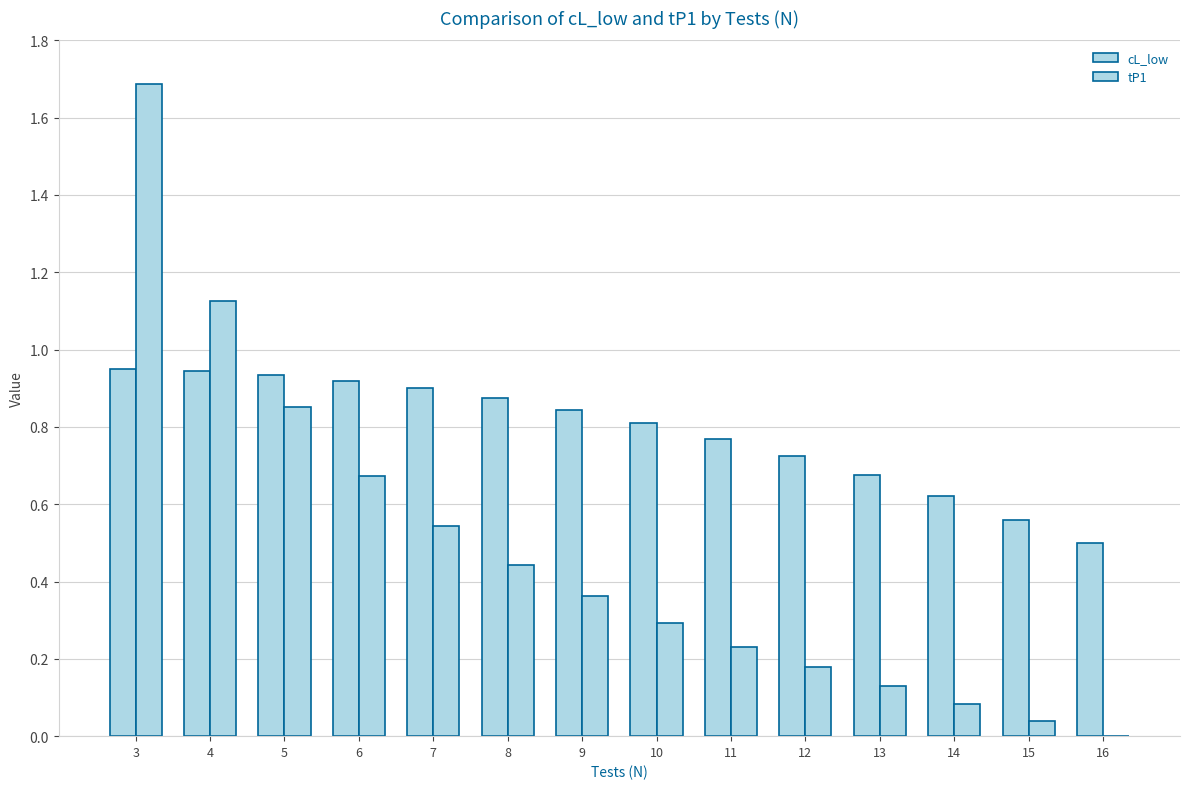

Reading right to left, extract all data points from this chart.

cL_low: 16=0.5	15=0.6	14=0.6	13=0.7	12=0.7	11=0.8	10=0.8	9=0.8	8=0.9	7=0.9	6=0.9	5=0.9	4=0.9	3=0.9
tP1: 16=0.0	15=0.0	14=0.1	13=0.1	12=0.2	11=0.2	10=0.3	9=0.4	8=0.4	7=0.5	6=0.7	5=0.9	4=1.1	3=1.7